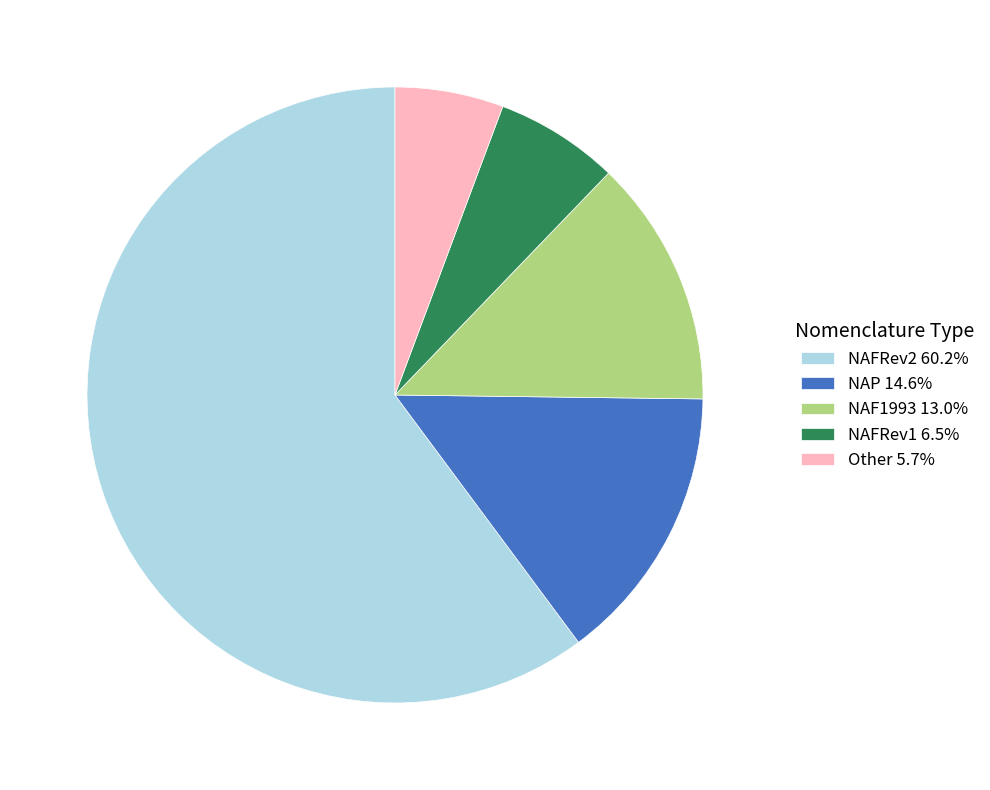

Is the sum of NAF1993 and Other greater than half?

No